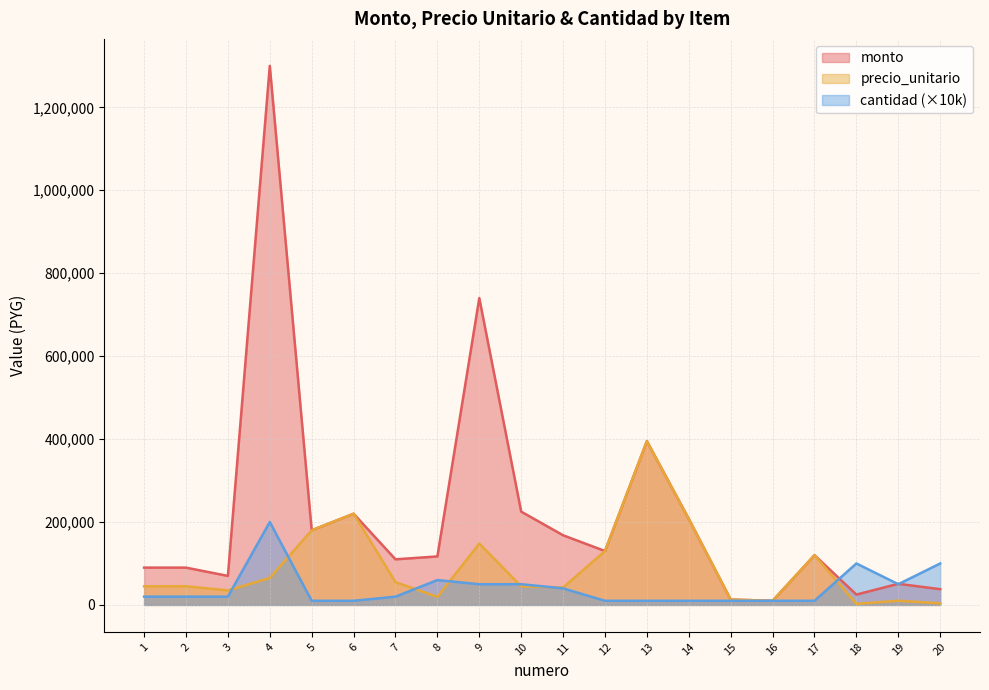

Is it true that monto equals 59651 at 8?

False